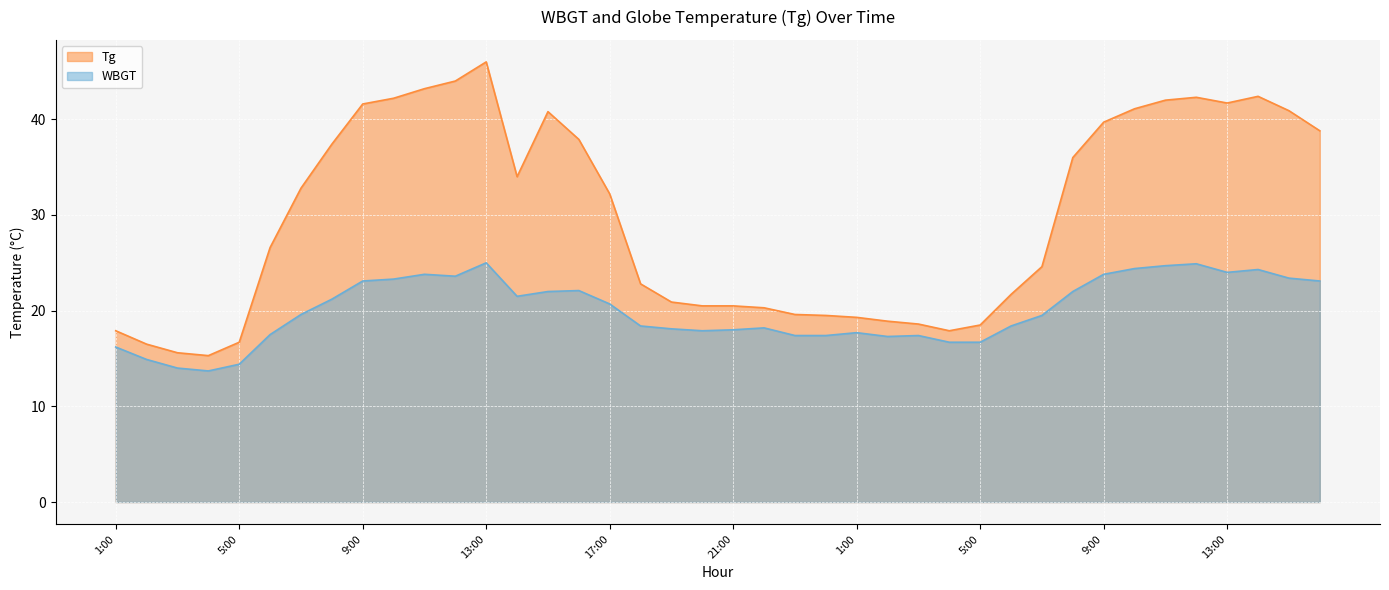

What is the total value across all series at 17:00?

52.9